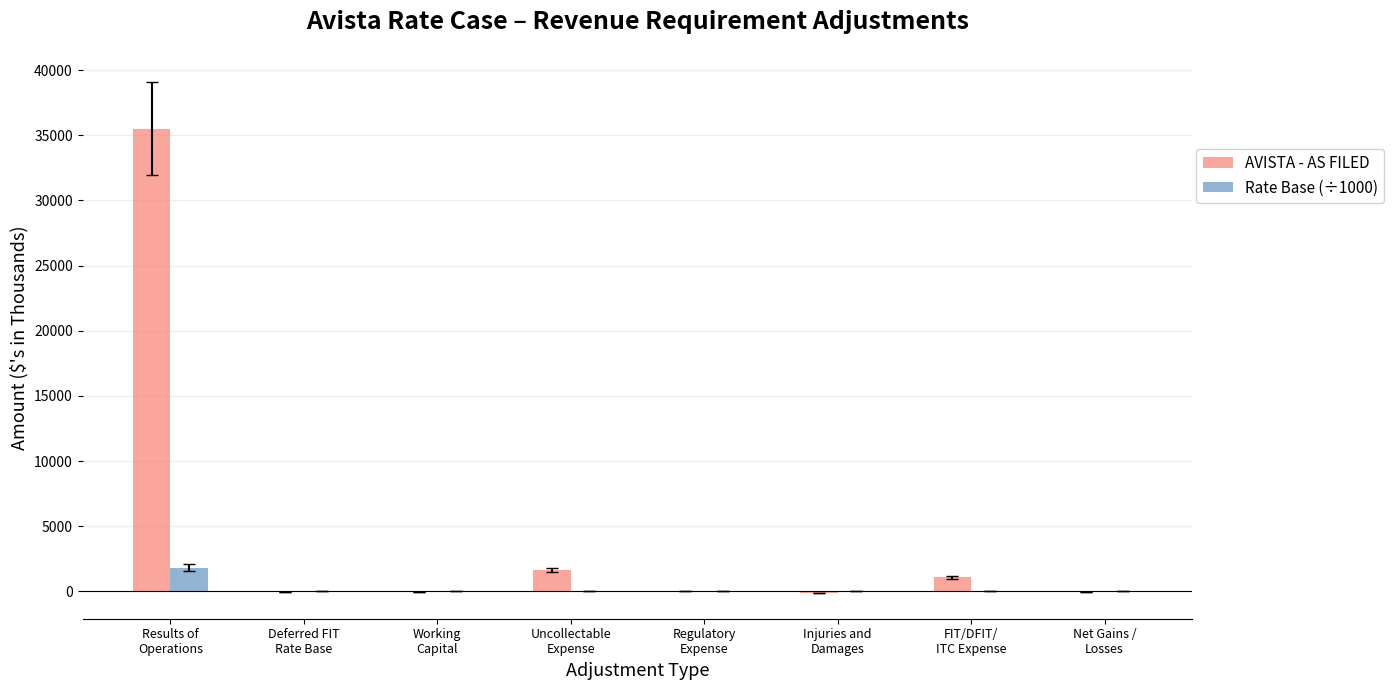

Which series changed the most between Deferred FIT
Rate Base and FIT/DFIT/
ITC Expense?

AVISTA - AS FILED